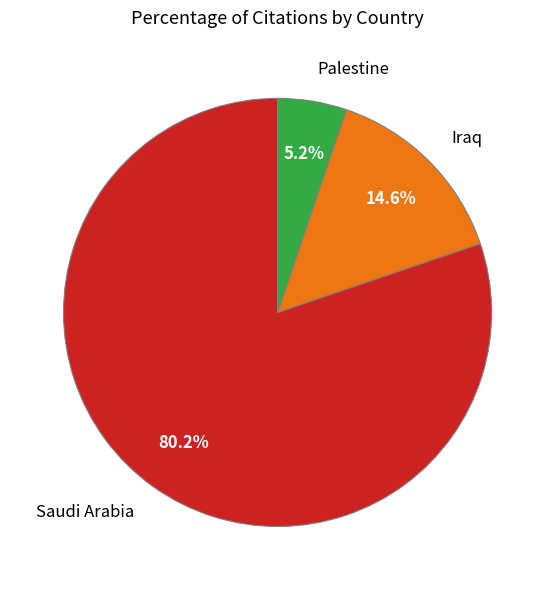

What is the largest slice in the pie chart?

Saudi Arabia